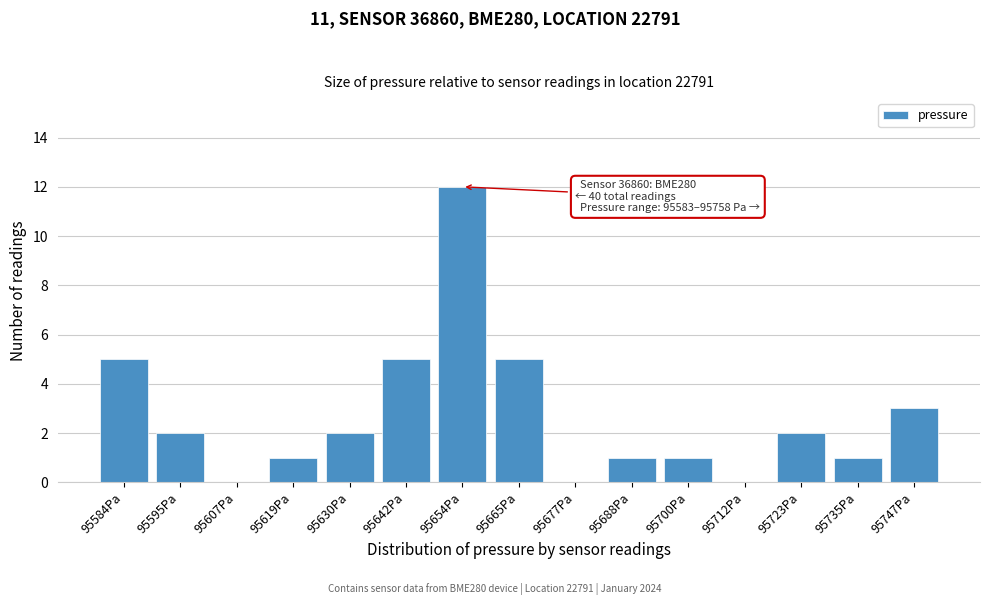

Reading left to right, what are all the values shown in this chart?

95584Pa=5	95595Pa=2	95607Pa=0	95619Pa=1	95630Pa=2	95642Pa=5	95654Pa=12	95665Pa=5	95677Pa=0	95688Pa=1	95700Pa=1	95712Pa=0	95723Pa=2	95735Pa=1	95747Pa=3